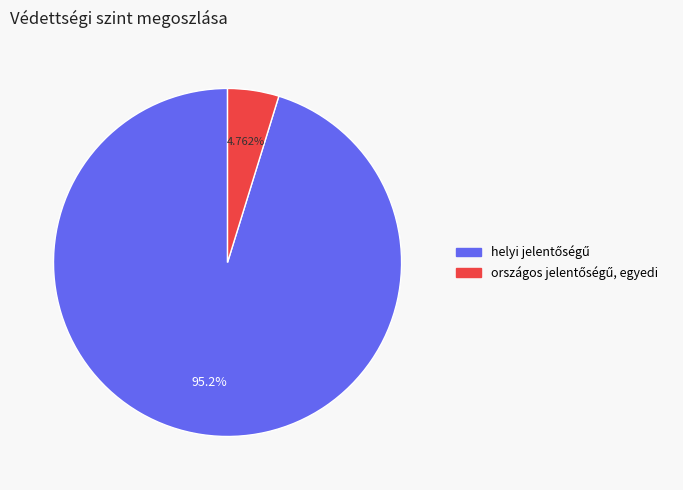

Is there any slice that represents more than half of the pie?

Yes